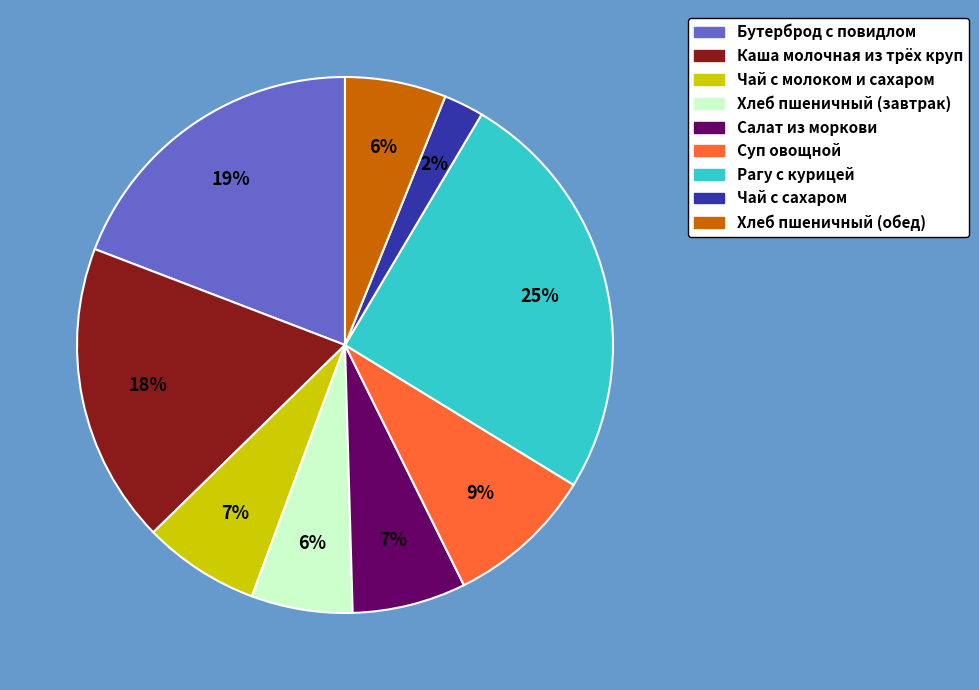

Which category has the biggest portion of the pie?

Рагу с курицей